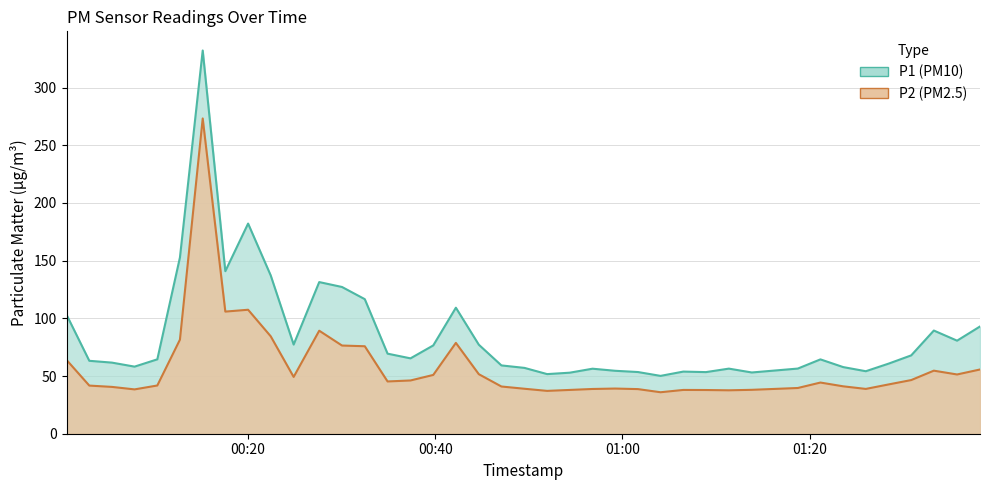

Reading left to right, transcribe all the data shown in this chart.

P1: 2023-01-15T00:00:37=103.2	2023-01-15T00:03:03=63.2	2023-01-15T00:05:28=61.6	2023-01-15T00:07:53=58.1	2023-01-15T00:10:19=64.5	2023-01-15T00:12:44=152.8	2023-01-15T00:15:10=332.1	2023-01-15T00:17:35=140.9	2023-01-15T00:20:01=182.2	2023-01-15T00:22:26=137.2	2023-01-15T00:24:53=77.3	2023-01-15T00:27:37=131.4	2023-01-15T00:30:03=127.2	2023-01-15T00:32:29=116.6	2023-01-15T00:34:55=69.4	2023-01-15T00:37:22=65.3	2023-01-15T00:39:48=76.5	2023-01-15T00:42:13=109.2	2023-01-15T00:44:40=77.2	2023-01-15T00:47:05=59.2	2023-01-15T00:49:33=57.0	2023-01-15T00:51:58=51.7	2023-01-15T00:54:23=52.9	2023-01-15T00:56:49=56.4	2023-01-15T00:59:14=54.5	2023-01-15T01:01:40=53.5	2023-01-15T01:04:05=50.1	2023-01-15T01:06:31=53.9	2023-01-15T01:08:56=53.4	2023-01-15T01:11:23=56.4	2023-01-15T01:13:50=53.1	2023-01-15T01:18:45=56.5	2023-01-15T01:21:10=64.4	2023-01-15T01:23:36=57.8	2023-01-15T01:26:01=54.2	2023-01-15T01:28:27=60.8	2023-01-15T01:30:52=67.9	2023-01-15T01:33:17=89.4	2023-01-15T01:35:46=80.7	2023-01-15T01:38:13=93.0
P2: 2023-01-15T00:00:37=64.0	2023-01-15T00:03:03=41.7	2023-01-15T00:05:28=40.6	2023-01-15T00:07:53=38.4	2023-01-15T00:10:19=41.8	2023-01-15T00:12:44=81.5	2023-01-15T00:15:10=273.2	2023-01-15T00:17:35=105.8	2023-01-15T00:20:01=107.5	2023-01-15T00:22:26=84.4	2023-01-15T00:24:53=49.2	2023-01-15T00:27:37=89.3	2023-01-15T00:30:03=76.4	2023-01-15T00:32:29=75.8	2023-01-15T00:34:55=45.3	2023-01-15T00:37:22=46.1	2023-01-15T00:39:48=51.0	2023-01-15T00:42:13=78.7	2023-01-15T00:44:40=51.6	2023-01-15T00:47:05=40.9	2023-01-15T00:49:33=39.0	2023-01-15T00:51:58=37.1	2023-01-15T00:54:23=38.0	2023-01-15T00:56:49=38.8	2023-01-15T00:59:14=39.1	2023-01-15T01:01:40=38.7	2023-01-15T01:04:05=36.0	2023-01-15T01:06:31=38.0	2023-01-15T01:08:56=37.9	2023-01-15T01:11:23=37.6	2023-01-15T01:13:50=38.0	2023-01-15T01:18:45=39.6	2023-01-15T01:21:10=44.4	2023-01-15T01:23:36=41.1	2023-01-15T01:26:01=38.8	2023-01-15T01:28:27=42.7	2023-01-15T01:30:52=46.5	2023-01-15T01:33:17=54.6	2023-01-15T01:35:46=51.4	2023-01-15T01:38:13=55.7